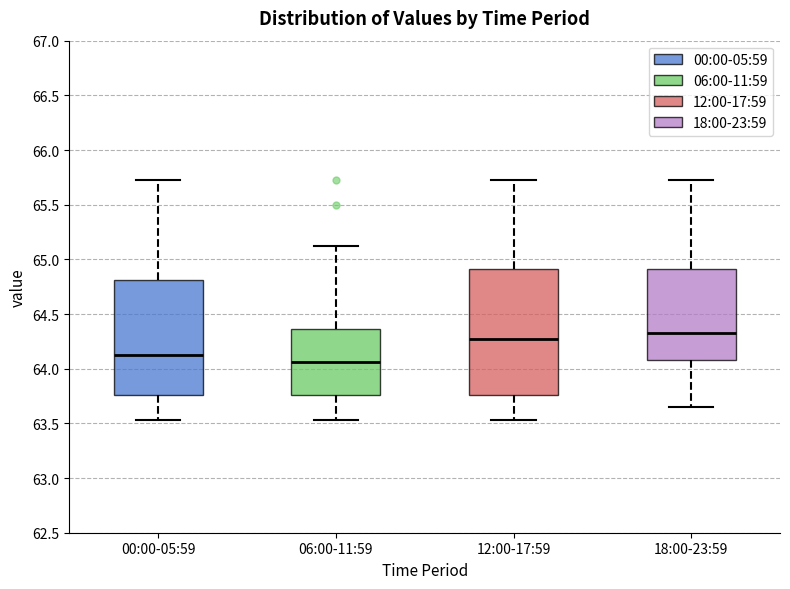

Where is the upper edge of the box for 00:00-05:59 on the y-axis? The values are not printed on the chart, so give them approximately, as read against the axis.

64.80